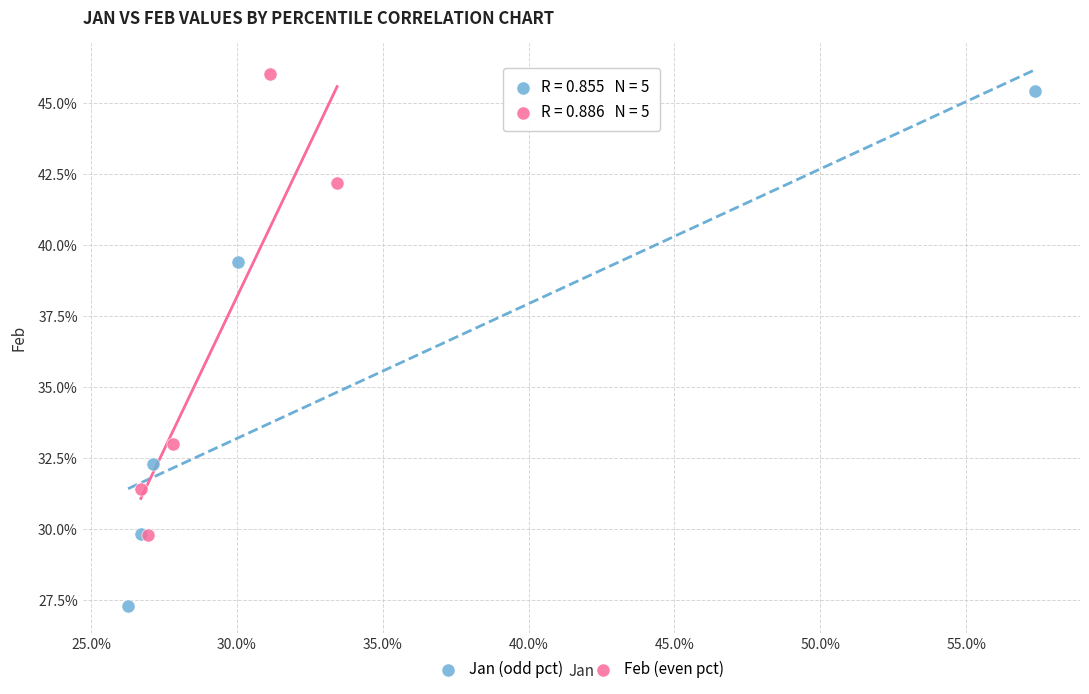

What are all the series names shown in the legend?

Jan (odd pct), Feb (even pct)